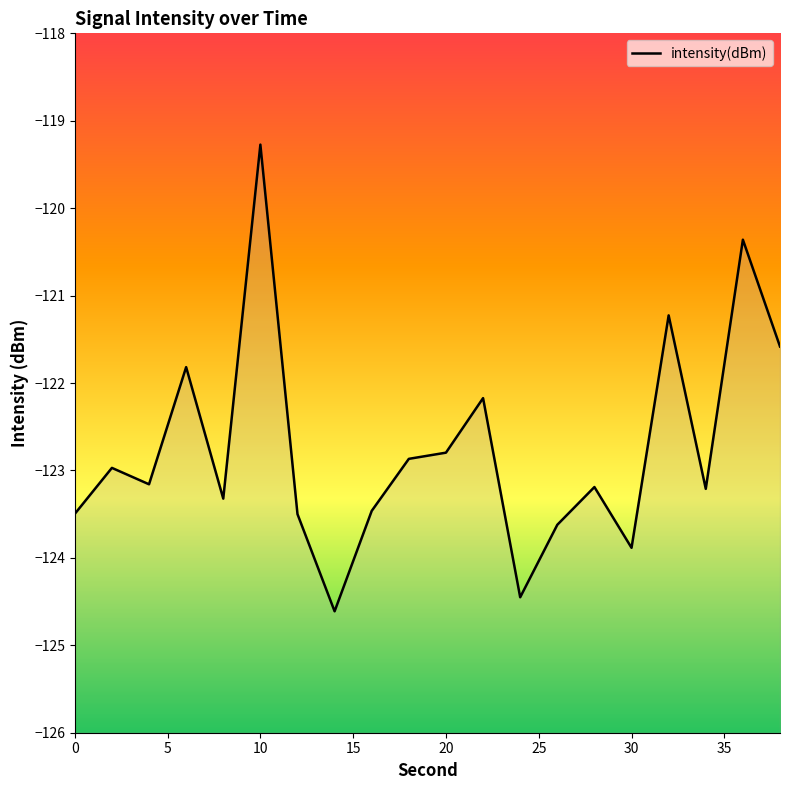

List the labels in order of value, largest first.

10, 36, 32, 38, 6, 22, 20, 18, 2, 4, 28, 34, 8, 16, 0, 12, 26, 30, 24, 14